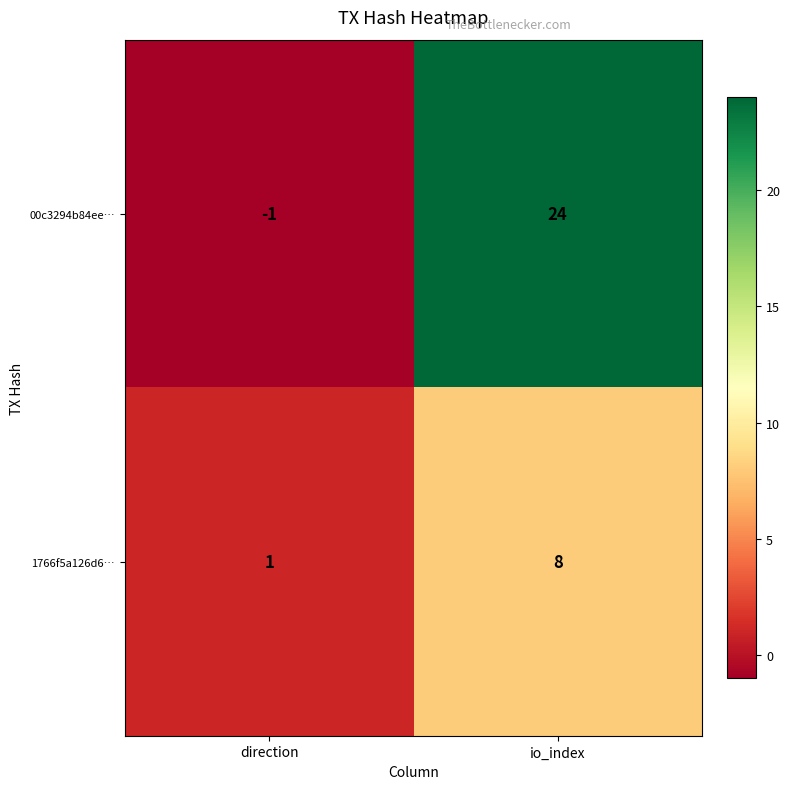

What is the total value across all series at io_index?

32